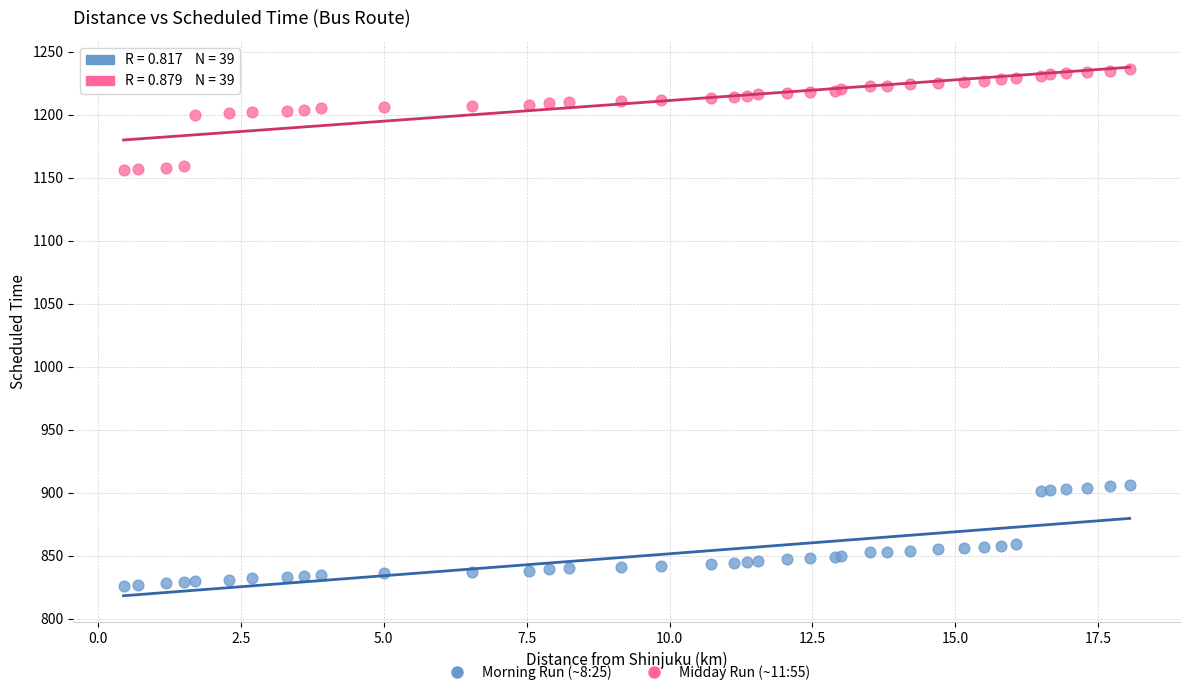

Which series contains the lowest Y value?

Morning Run (~8:25)